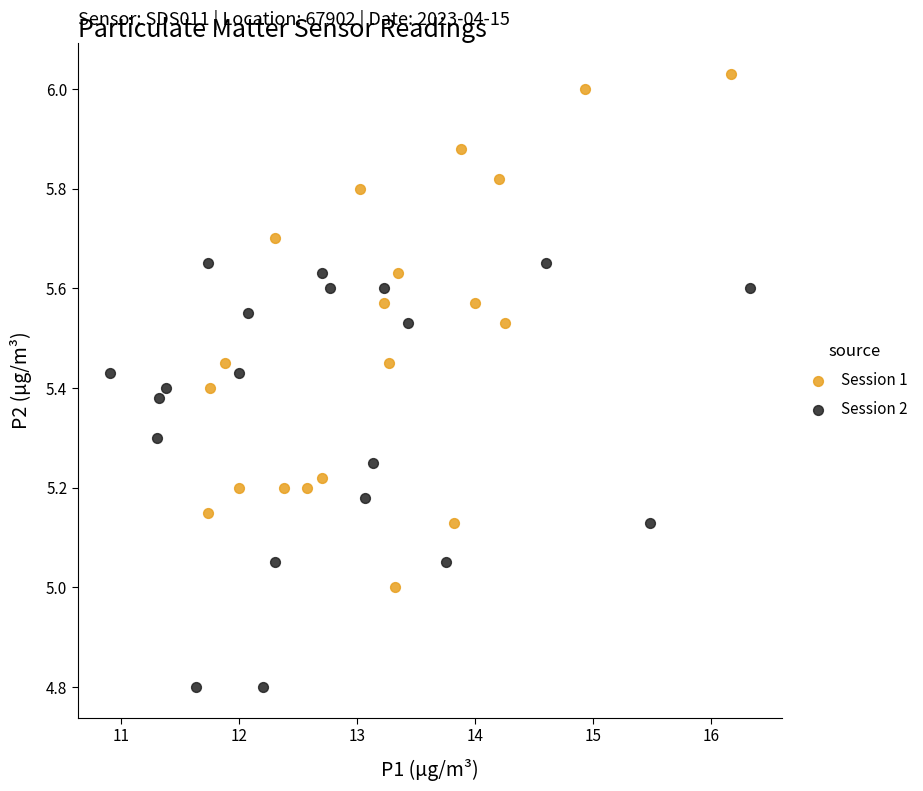

Which series has the largest Y range (max minus min)?

Session 1